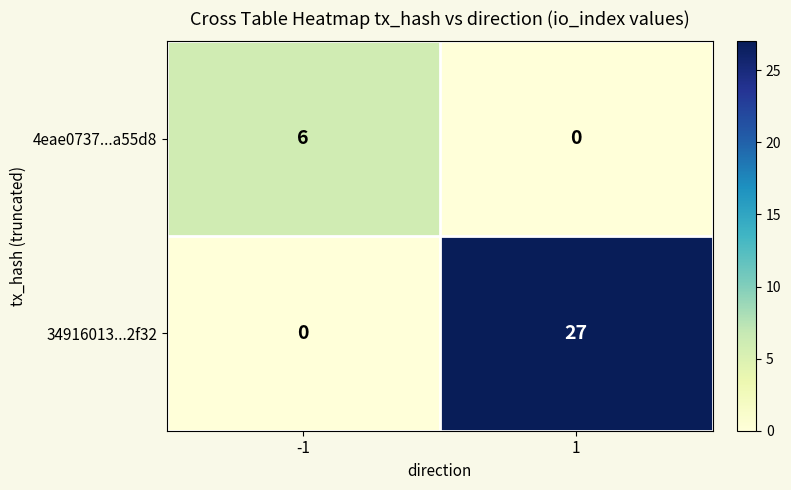

Which series changed the most between -1 and 1?

34916013...2f32